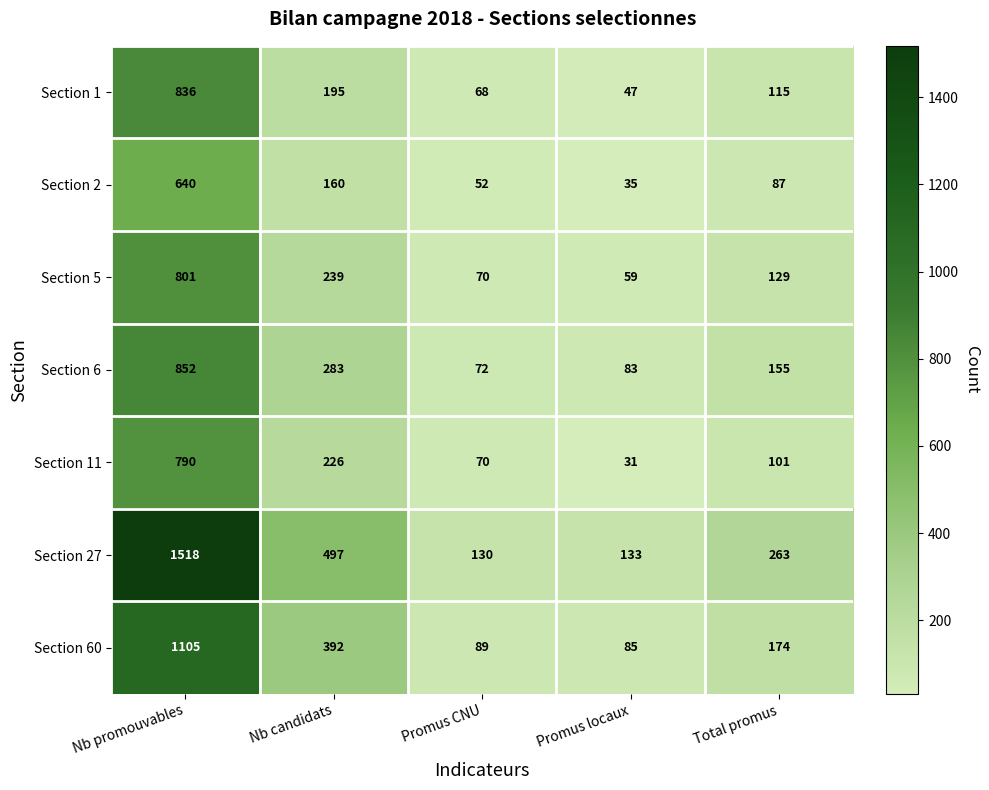

At which label does Section 60 reach its peak?

Nb promouvables